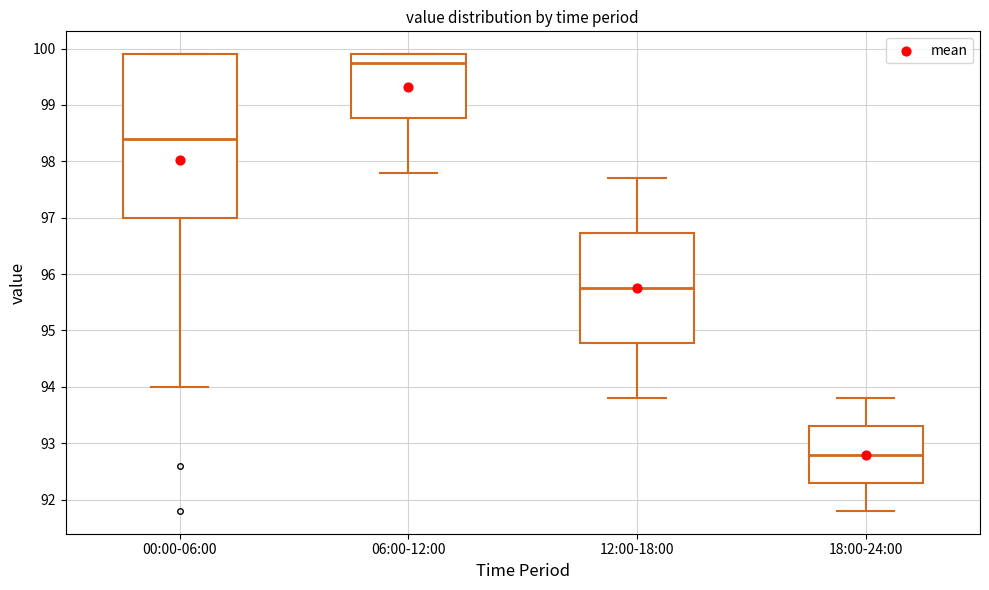

Which box has the lowest median line?

18:00-24:00